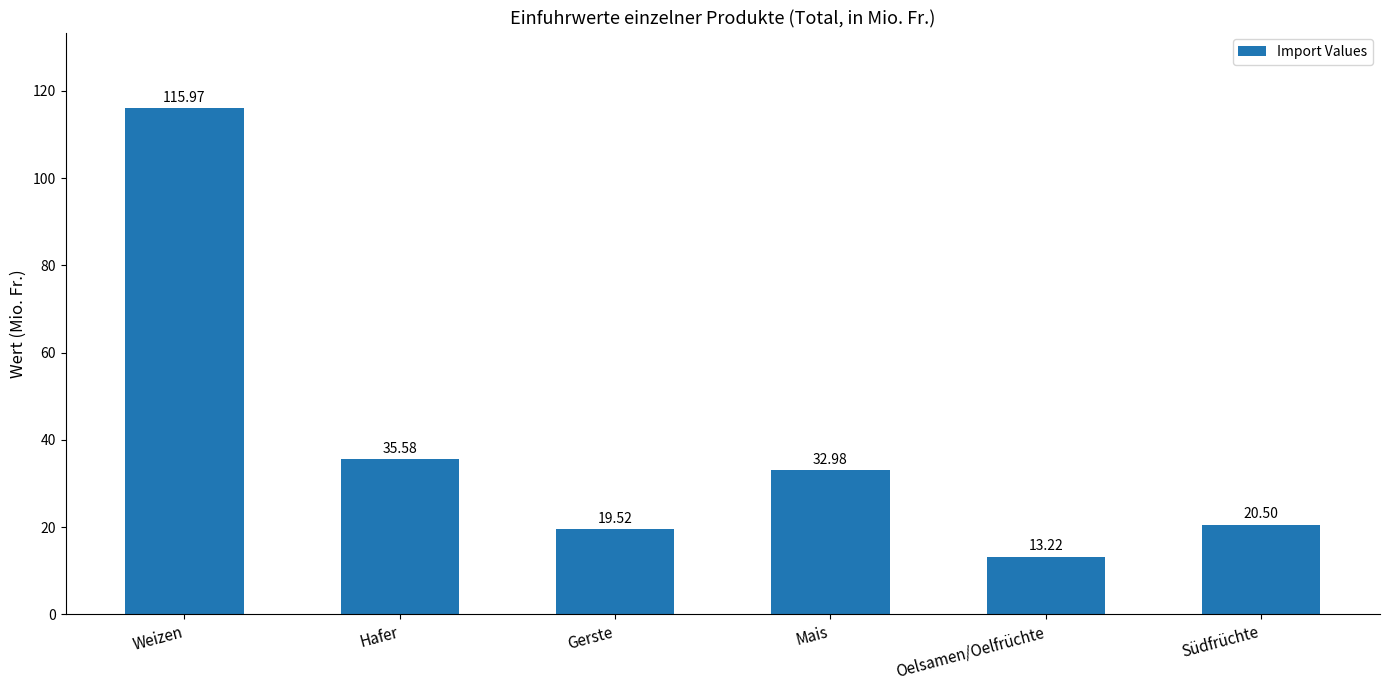

Approximately how many times larger is the value at Südfrüchte compared to Weizen?

0.2